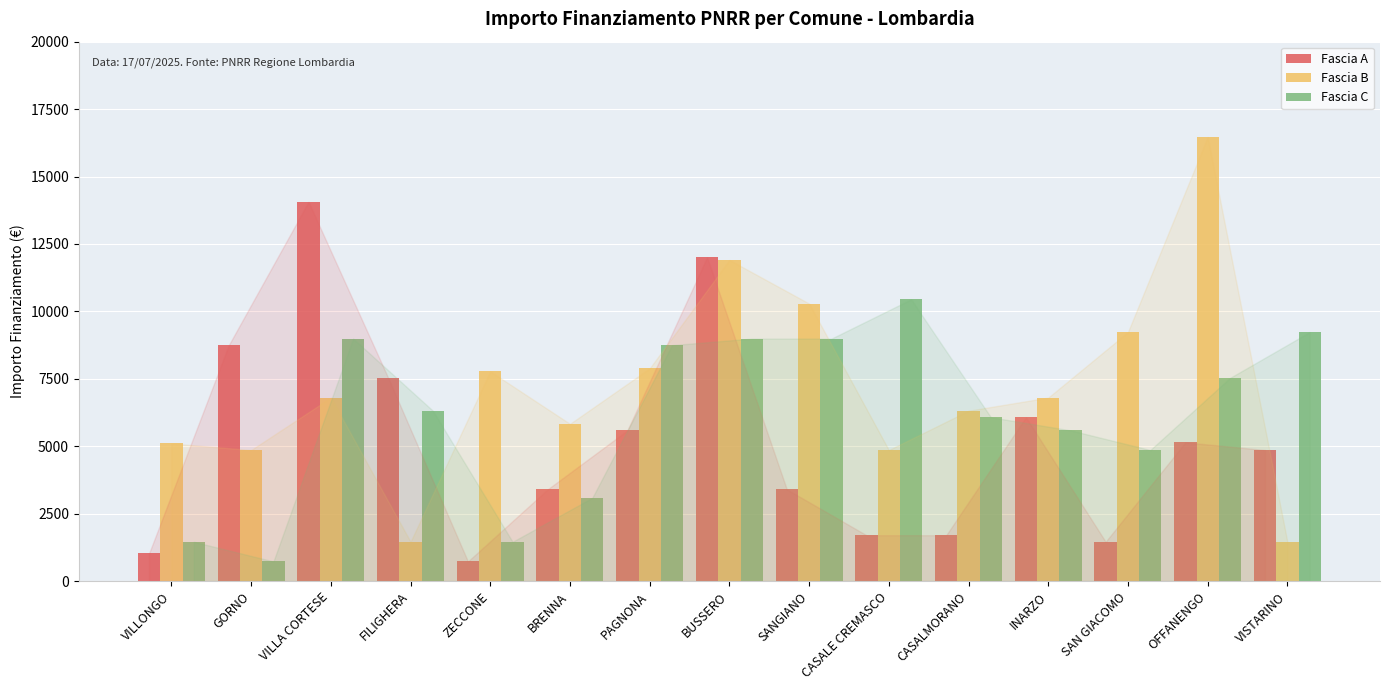

What is the label of the 15th bar from the right?

VILLONGO